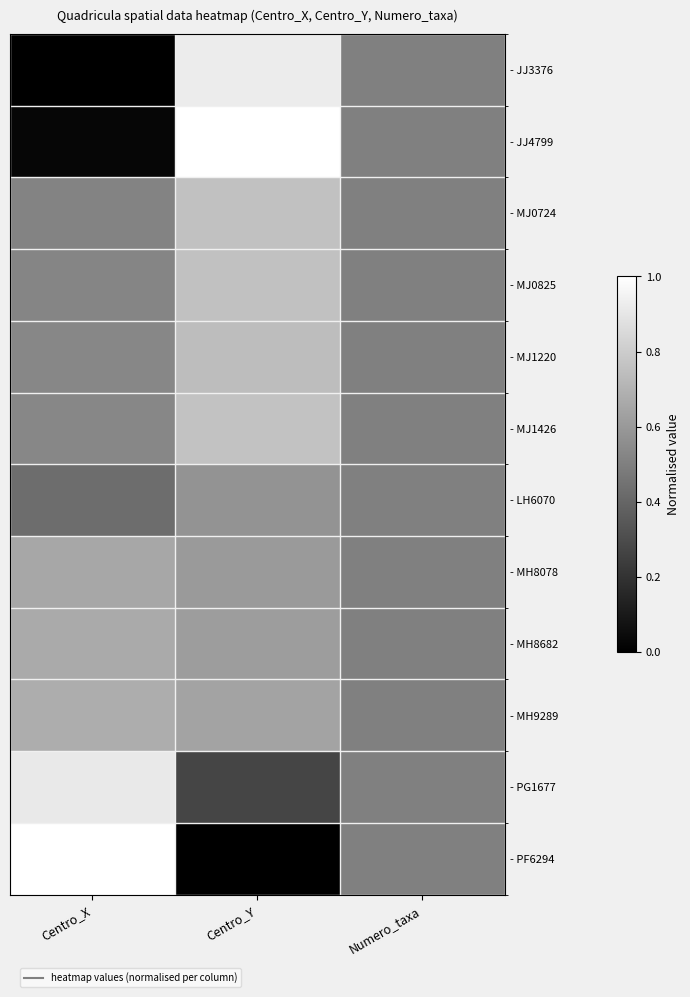

Which has a higher value, Centro_Y or Centro_X?

Centro_Y